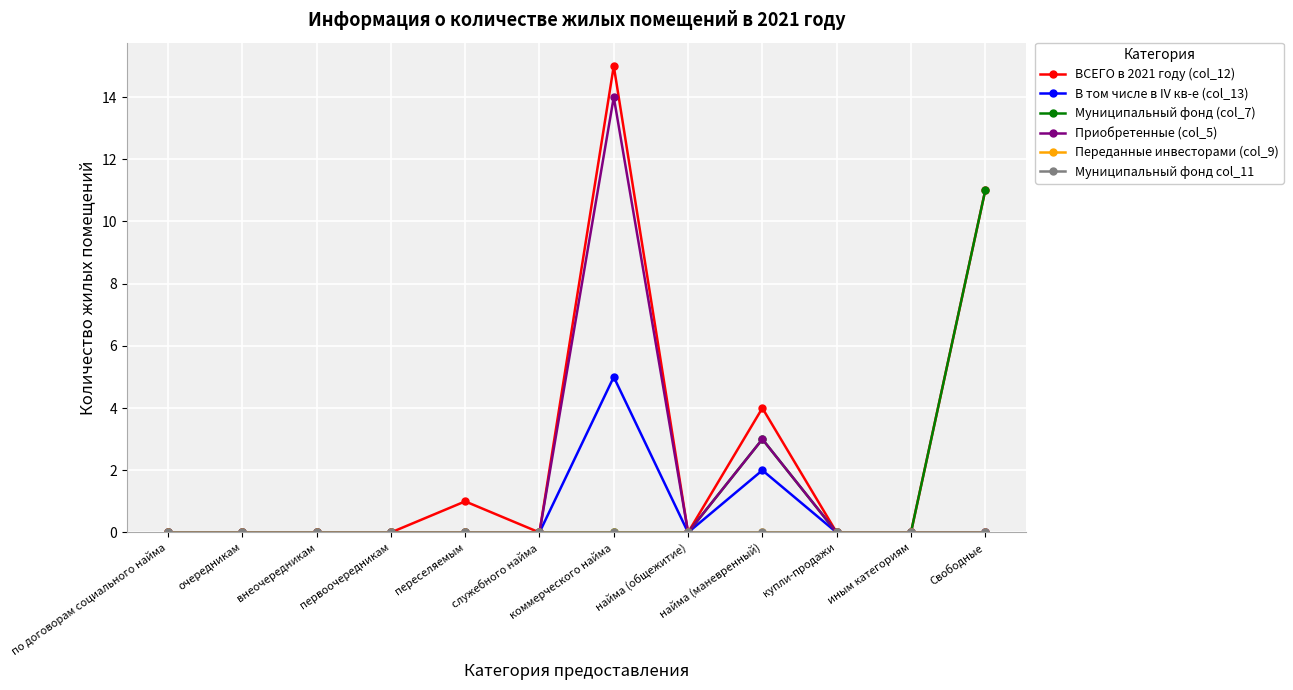

True or false: ВСЕГО в 2021 году (col_12) and Приобретенные (col_5) cross at least once.

False